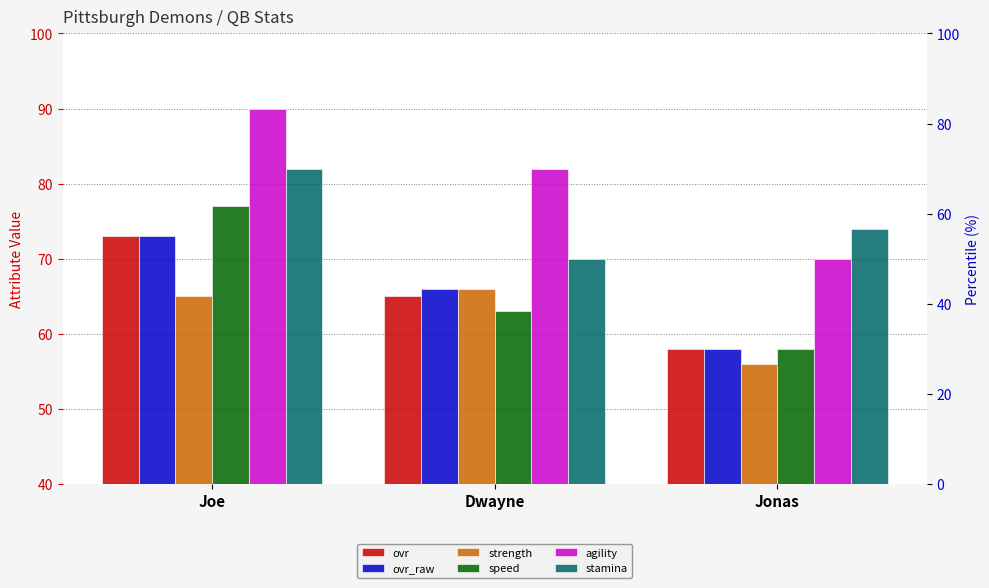

What is the minimum value for ovr?

58